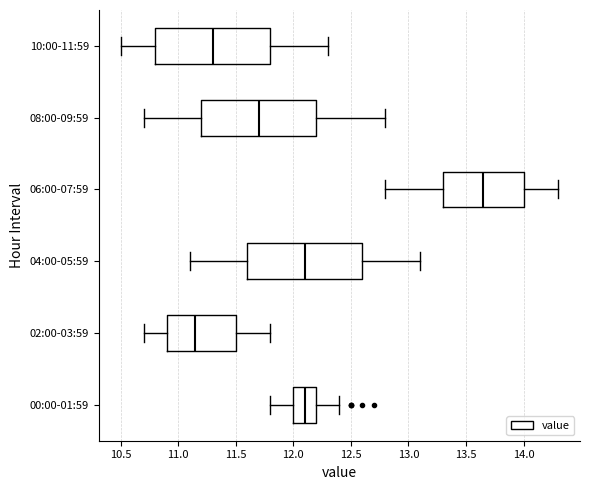

Reading bottom to top, transcribe this box plot: for each box, give where its median line is, the range the box spans, and where its two whiskers end, as read against the x-axis. The values are not printed on the chart, so give them approximately, as read against the axis.

00:00-01:59: median 12.10, box 12.00 to 12.20, whiskers 11.80 to 12.40
02:00-03:59: median 11.15, box 10.90 to 11.50, whiskers 10.70 to 11.80
04:00-05:59: median 12.10, box 11.60 to 12.60, whiskers 11.10 to 13.10
06:00-07:59: median 13.65, box 13.30 to 14.00, whiskers 12.80 to 14.30
08:00-09:59: median 11.70, box 11.20 to 12.20, whiskers 10.70 to 12.80
10:00-11:59: median 11.30, box 10.80 to 11.80, whiskers 10.50 to 12.30